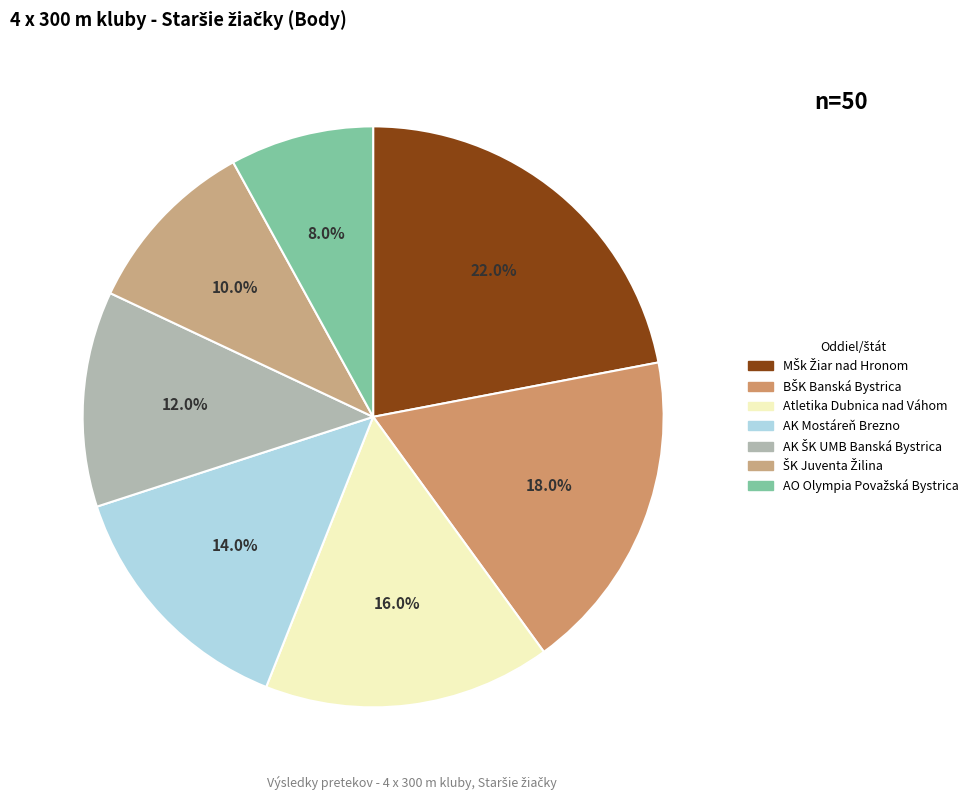

What is the change in value from AK ŠK UMB Banská Bystrica to ŠK Juventa Žilina?

-1